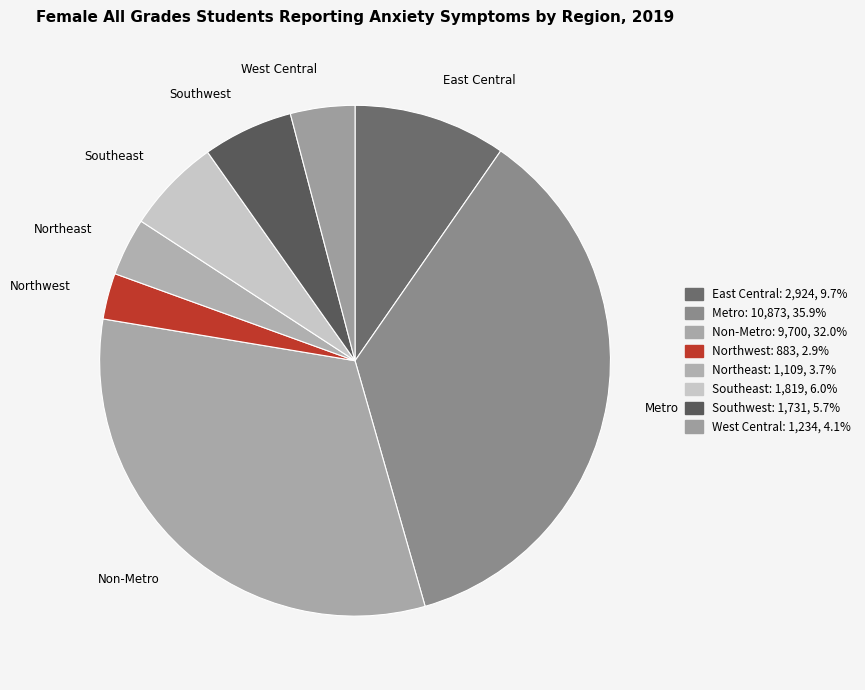

Rank the categories by value from lowest to highest.

Northwest, Northeast, West Central, Southwest, Southeast, East Central, Non-Metro, Metro